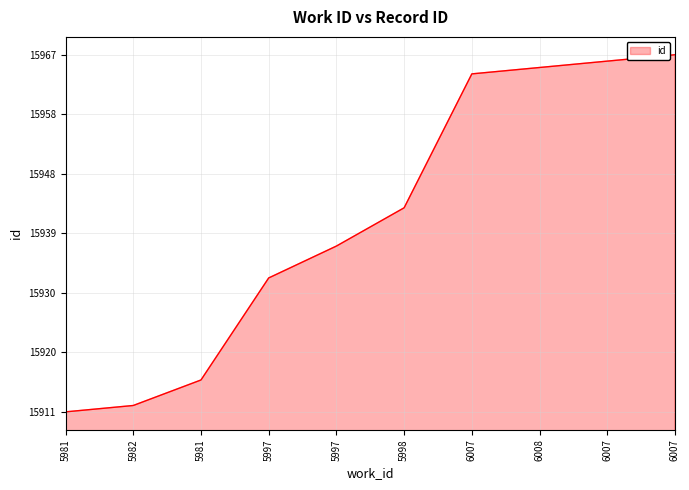

Approximately how many times larger is the value at 5997 compared to 5981?

1.0